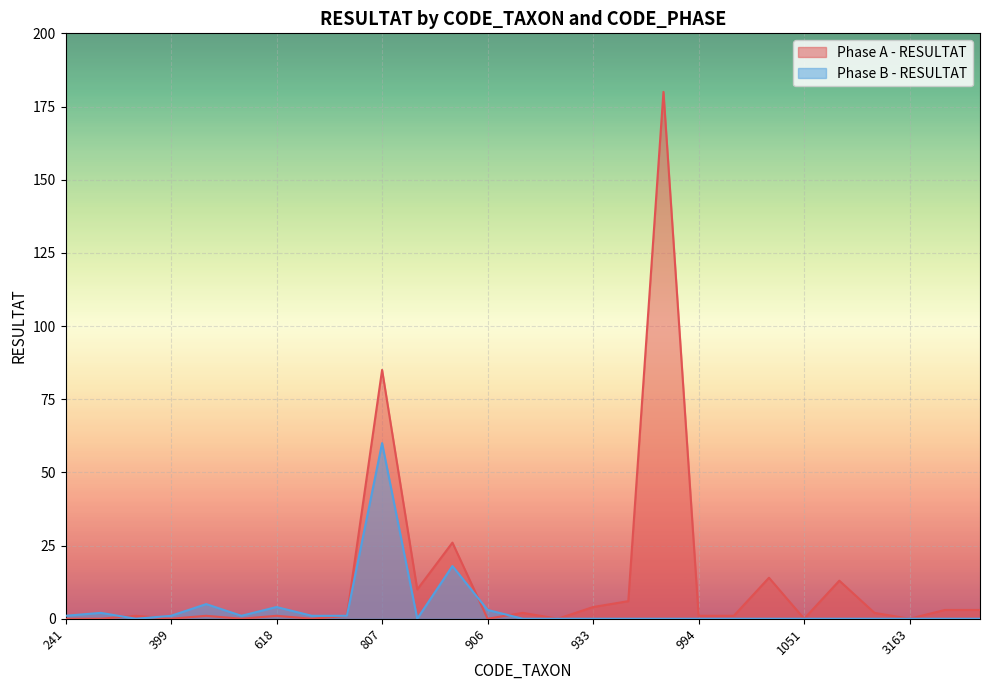

At which category does Phase B - RESULTAT reach its first local peak?

364